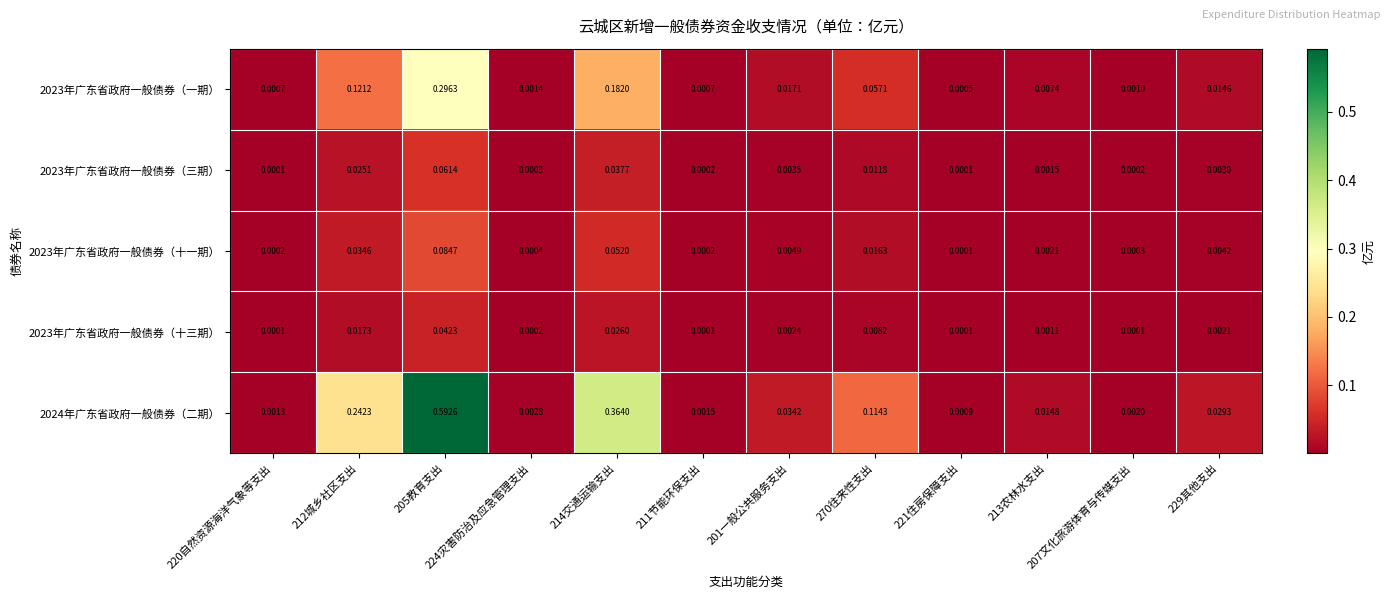

Is the value of 2023年广东省政府一般债券（十三期） at 229其他支出 greater than the value of 2023年广东省政府一般债券（三期） at 229其他支出?

No